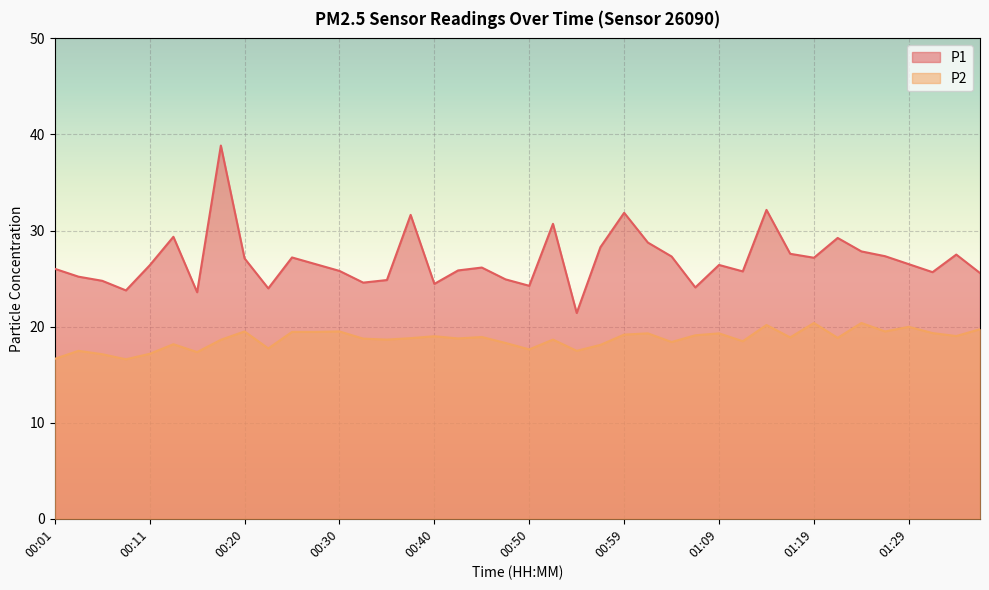

Which category has the lowest value in the P2 series?

00:08